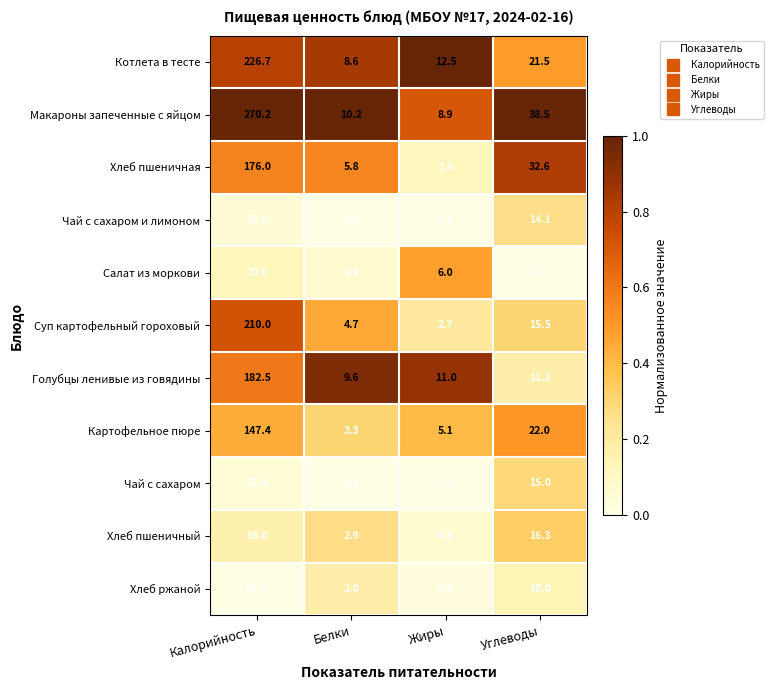

What is the maximum value shown in the chart?

270.2